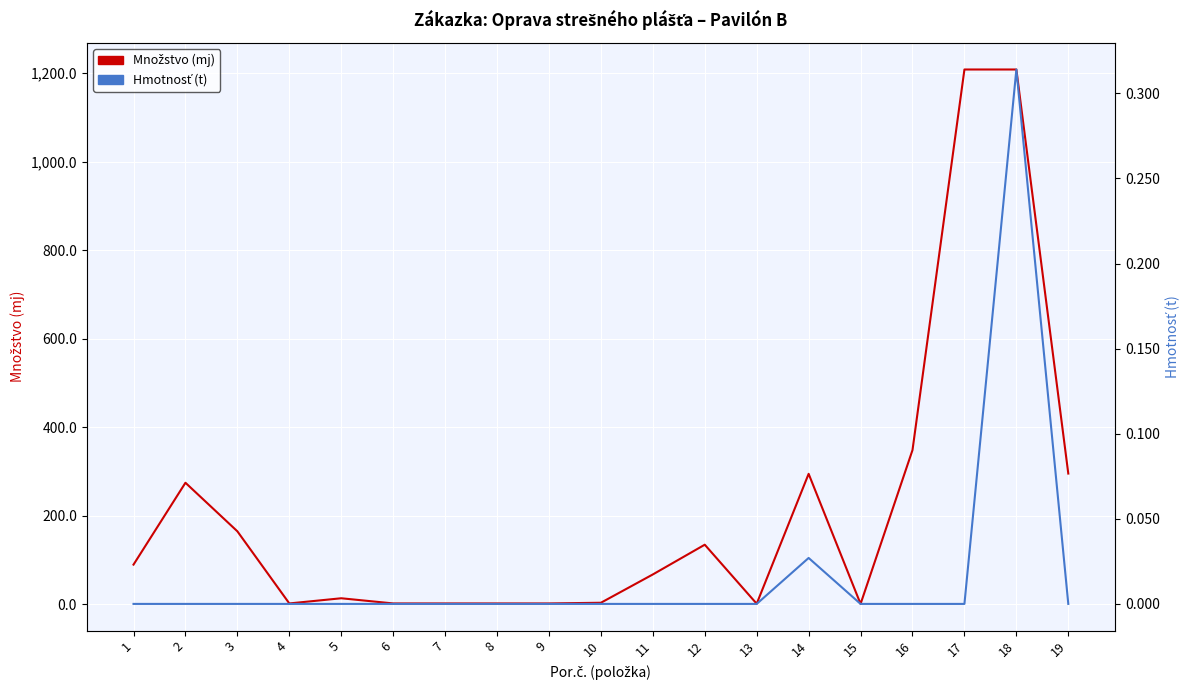

Which category has the highest value across all series?

17